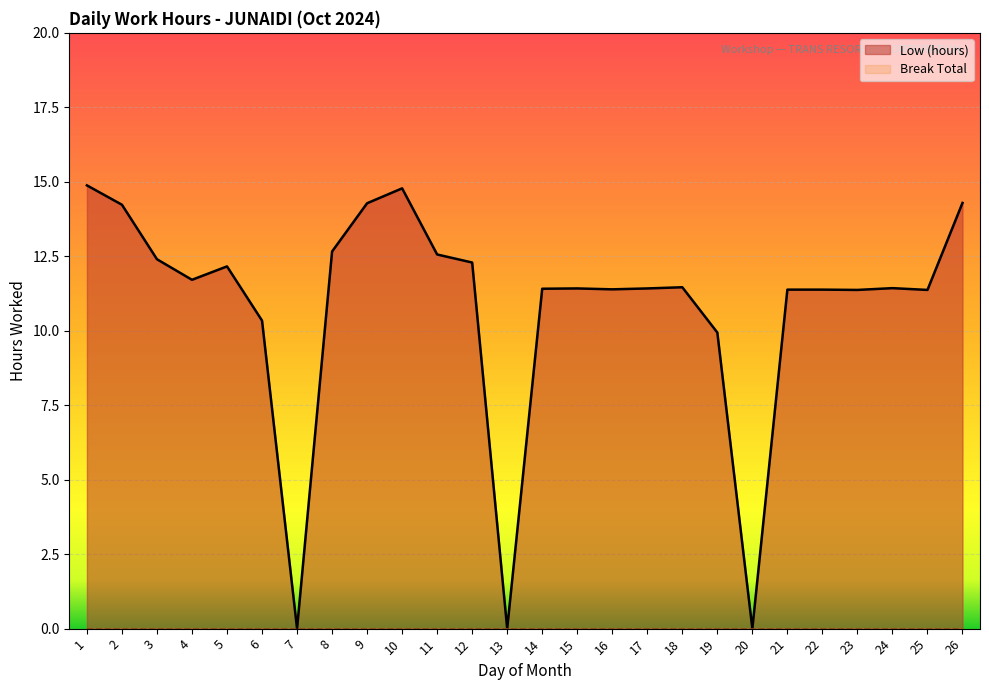

The value at 9 is 24.0. True or false?

False